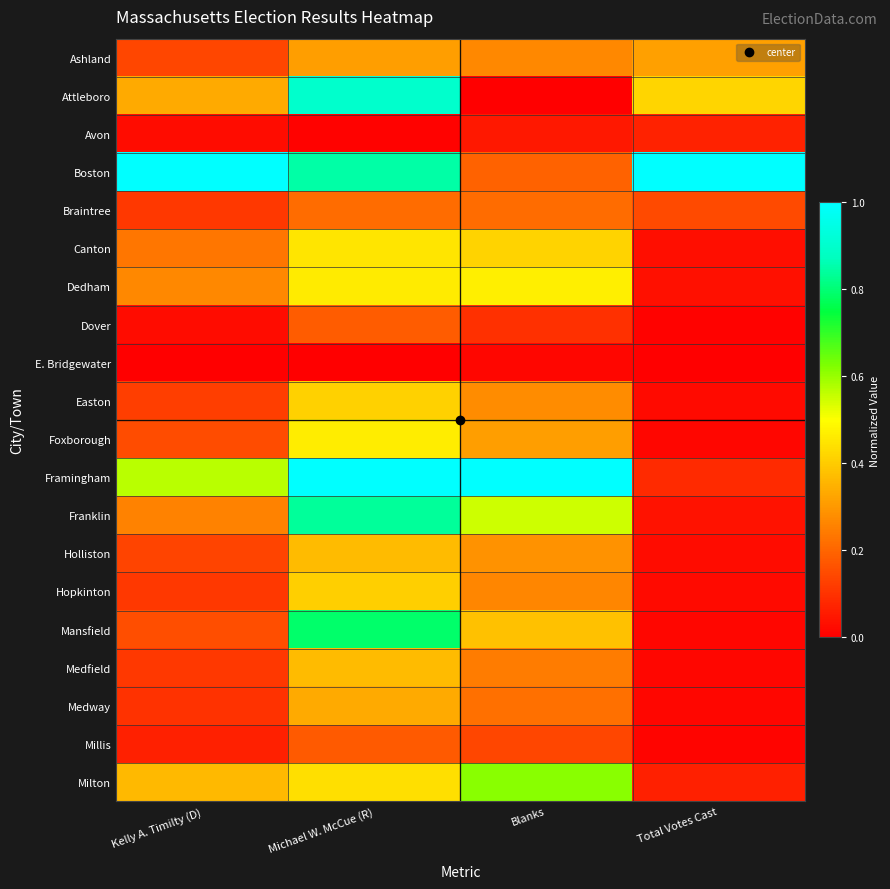

How many categories are shown in the chart?

4